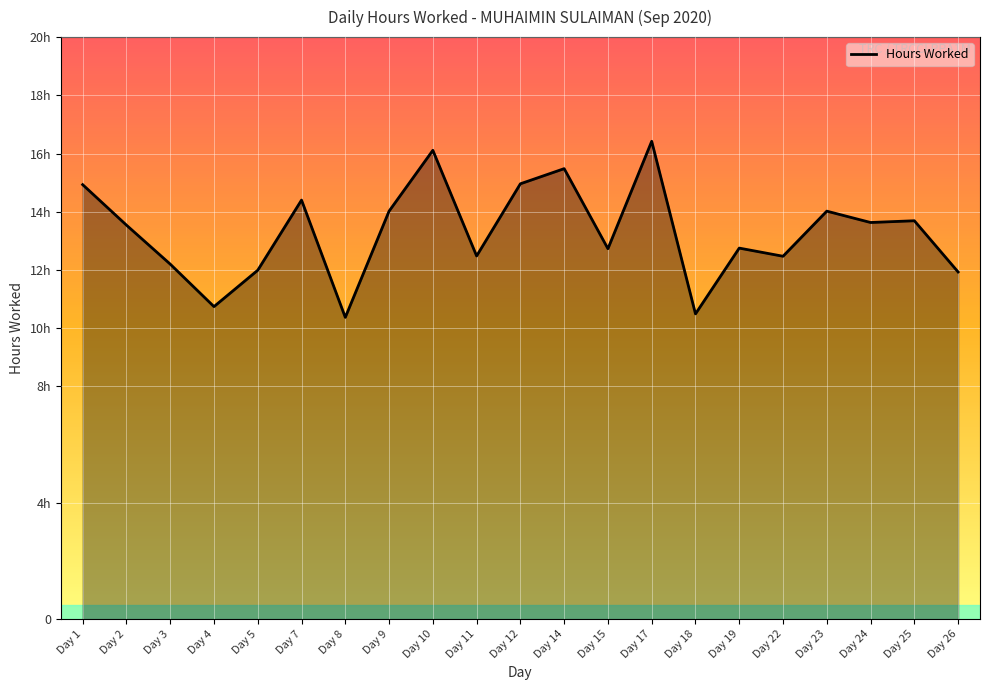

What is the ratio of the value at Day 15 to the value at Day 24?

0.9